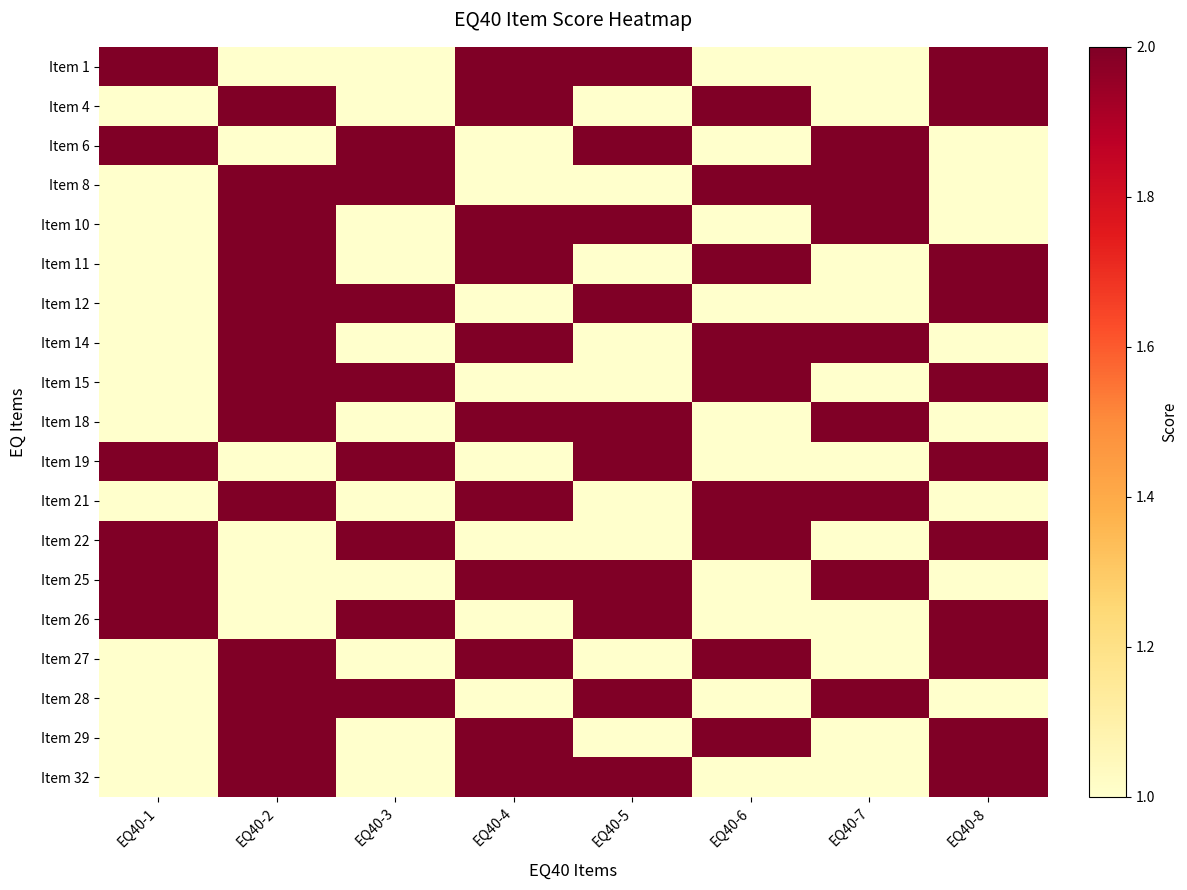

What is the spread (max minus min) of values at EQ40-3?

1